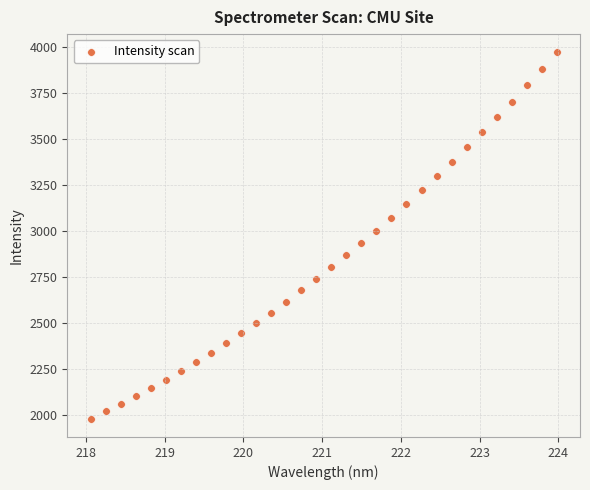

What is the range of Y values (max minus min)?

1991.7